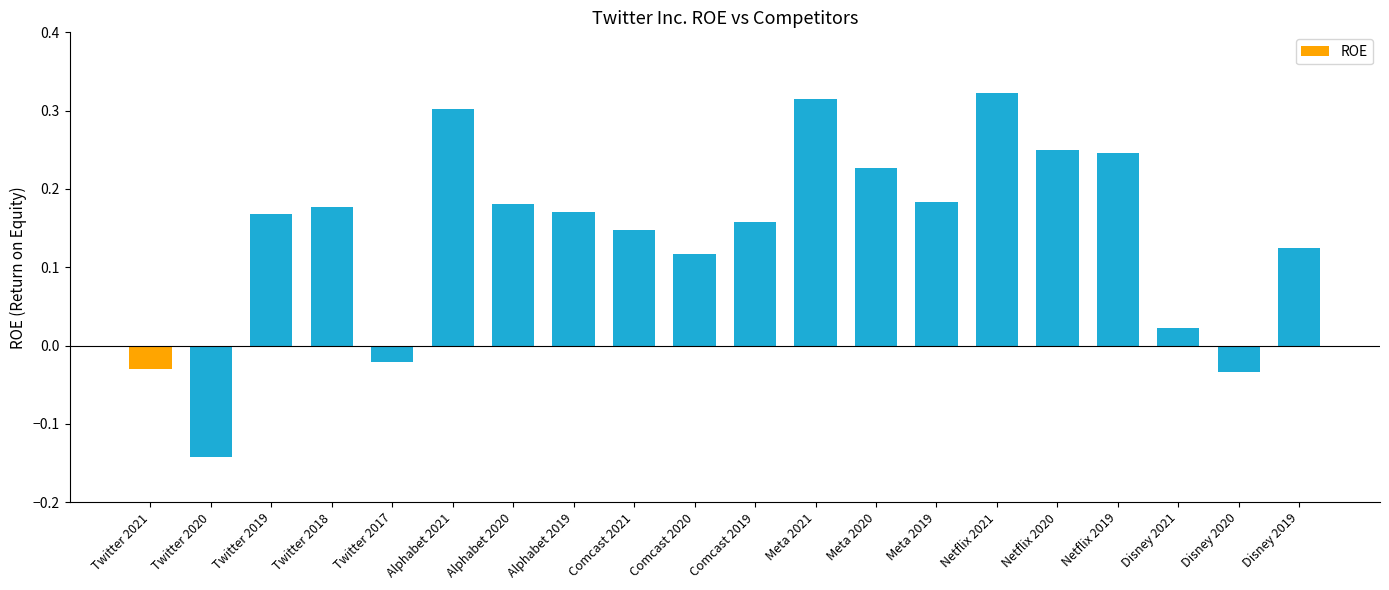

What is the change in value from Comcast 2020 to Netflix 2020?

+0.1